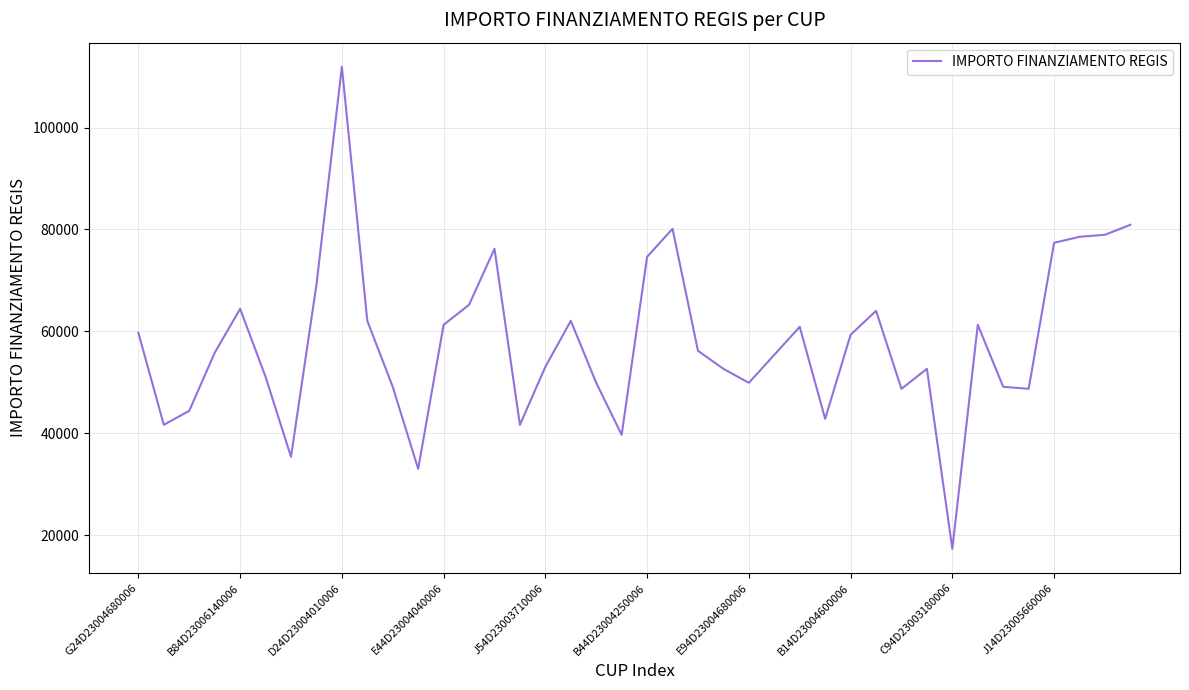

What is the minimum value shown in the chart?

17283.4